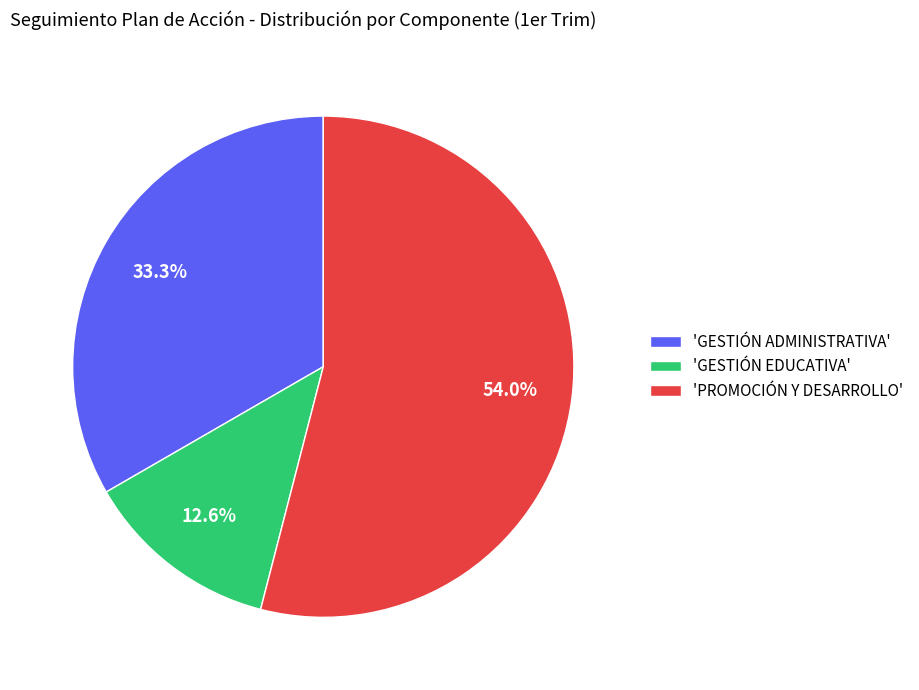

What is the ratio of the value at 'GESTIÓN EDUCATIVA' to the value at 'GESTIÓN ADMINISTRATIVA'?

0.4